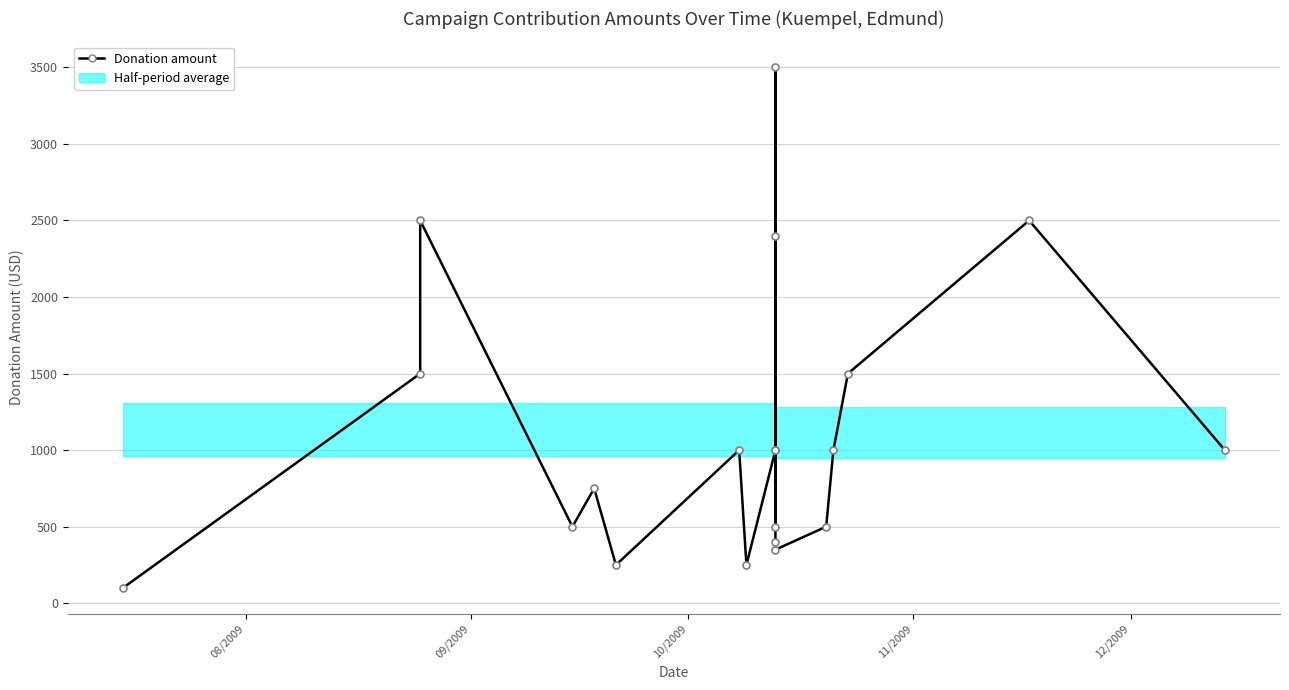

Which category has the lowest value across all series?

08/2009